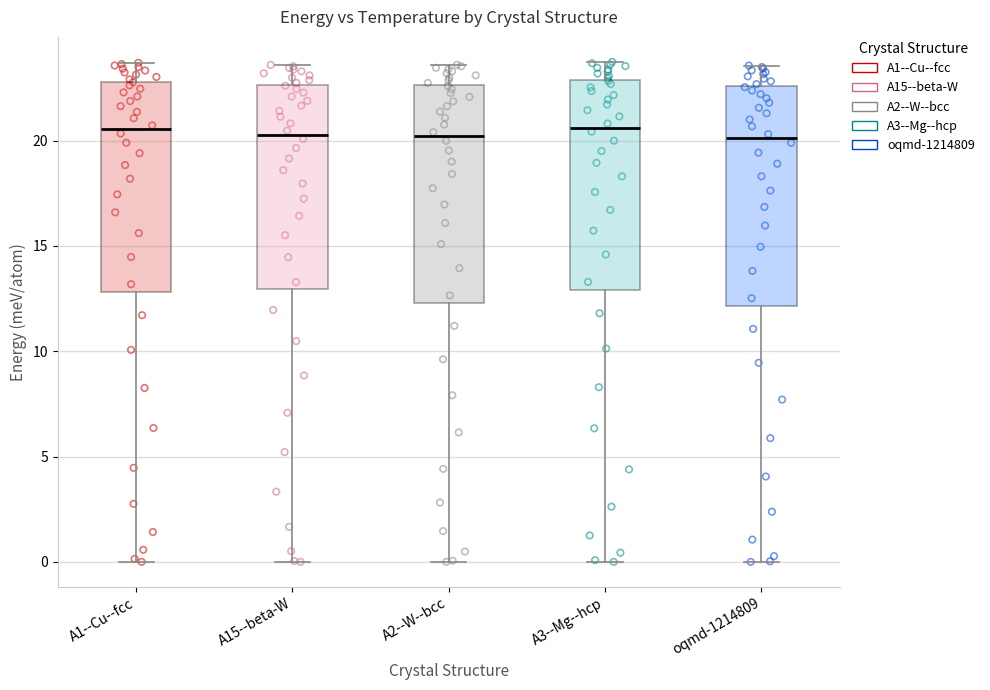

Reading left to right, read every box against the y-axis: the position of its median line, the range the box covers, and the ends of its whiskers. The values are not printed on the chart, so give them approximately, as read against the axis.

A1--Cu--fcc: median 20.5, box 13.0 to 23.0, whiskers 0.0 to 23.5
A15--beta-W: median 20.5, box 13.0 to 22.5, whiskers 0.0 to 23.5
A2--W--bcc: median 20.0, box 12.5 to 22.5, whiskers 0.0 to 23.5
A3--Mg--hcp: median 20.5, box 13.0 to 23.0, whiskers 0.0 to 23.5
oqmd-1214809: median 20.0, box 12.0 to 22.5, whiskers 0.0 to 23.5